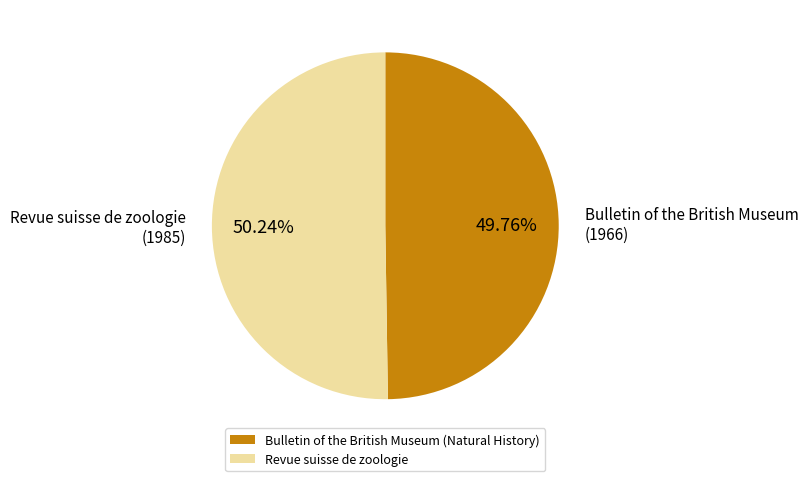

What is the total percentage of Revue suisse de zoologie and Bulletin of the British Museum (Natural History)?

100.0%